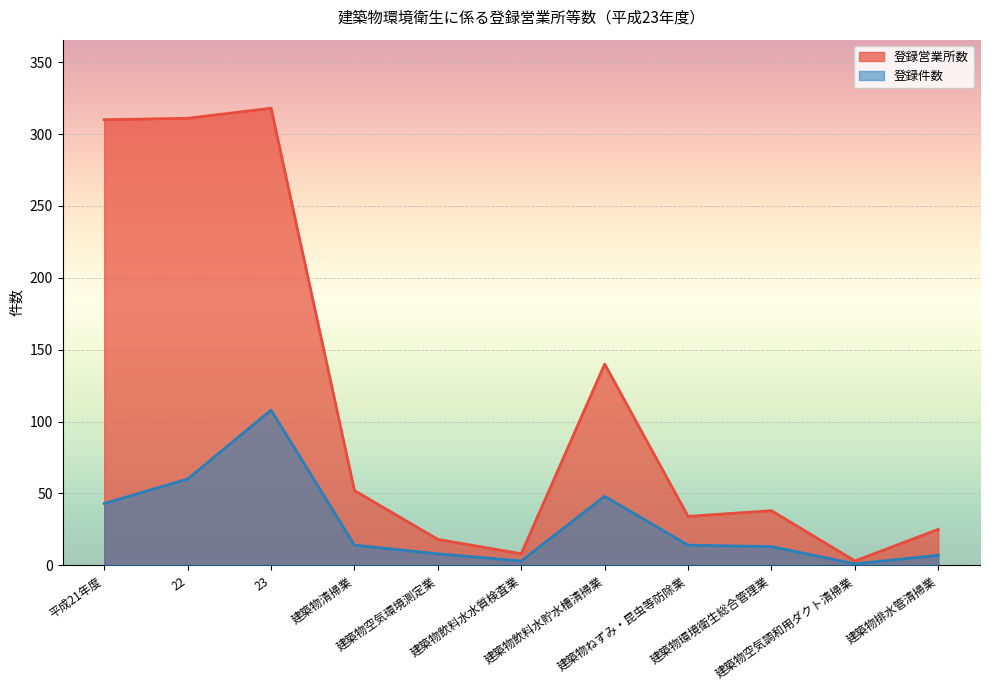

How many data points in 登録営業所数 are above 38?

5